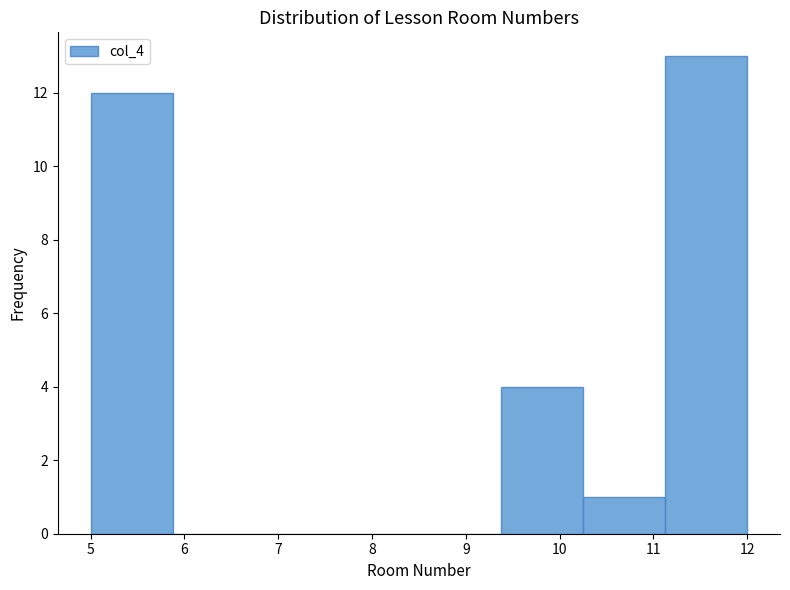

How tall is the bar that spans 11.1 to 12.0 on the x-axis? Neither the bar edges nor the heights are printed on the chart, so give them approximately, as read against the axes.

13